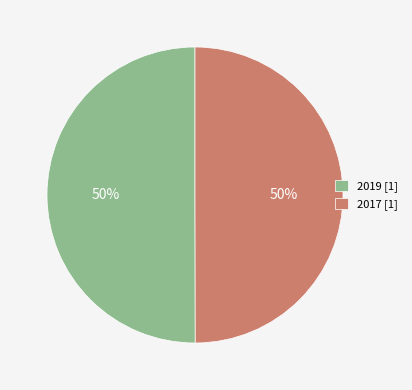

To the nearest percent, what percentage of the pie is 2017?

50%